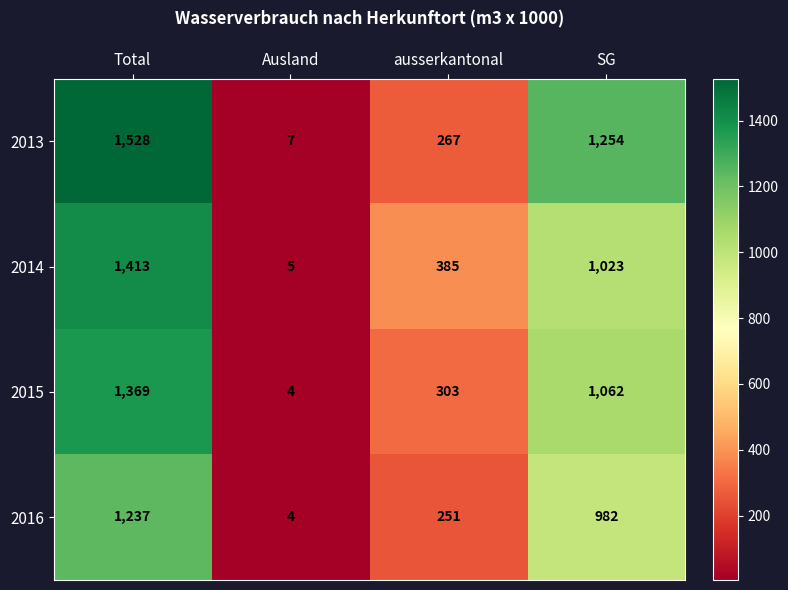

Reading right to left, transcribe all the data shown in this chart.

2013: SG=1254	ausserkantonal=267	Ausland=7	Total=1528
2014: SG=1023	ausserkantonal=385	Ausland=5	Total=1413
2015: SG=1062	ausserkantonal=303	Ausland=4	Total=1369
2016: SG=982	ausserkantonal=251	Ausland=4	Total=1237